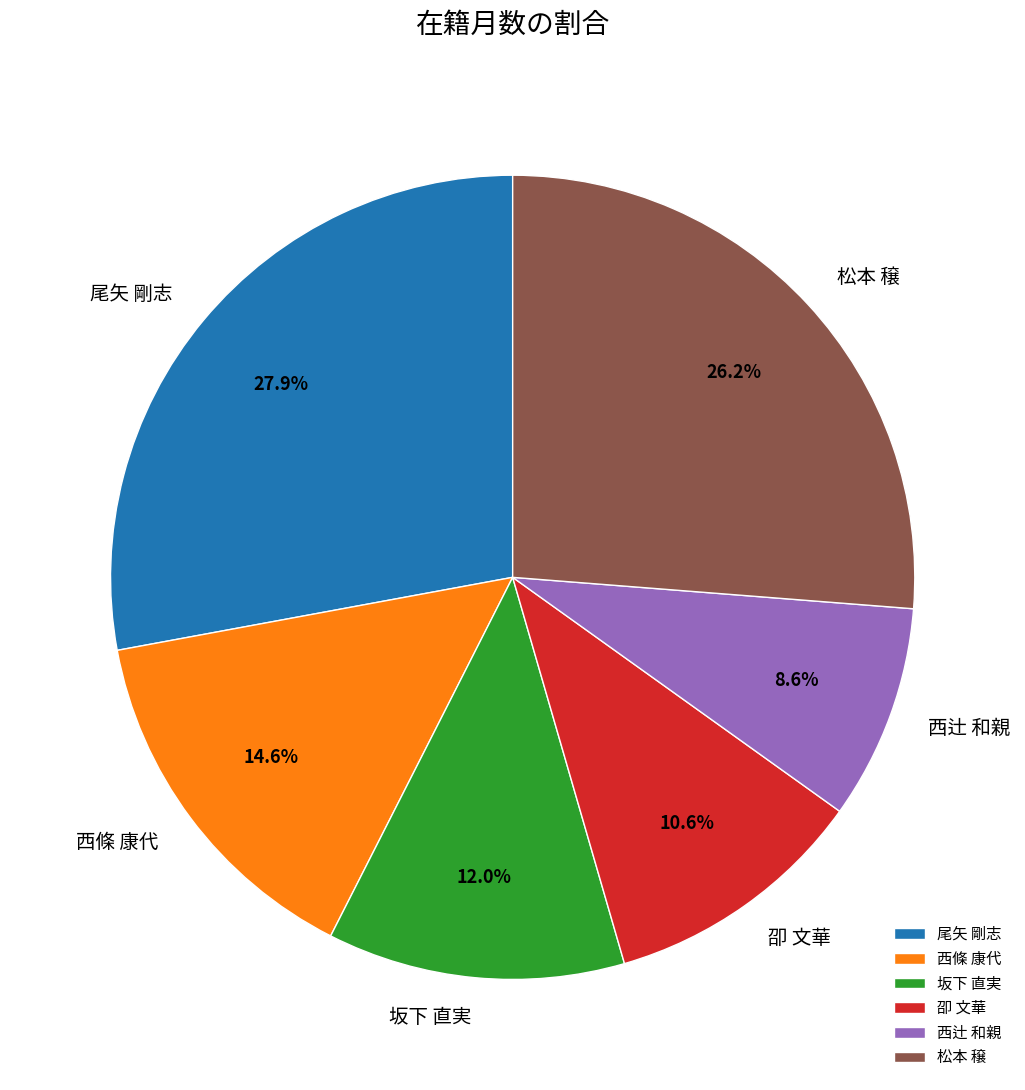

The 尾矢 剛志 slice represents 28% of the pie. True or false?

True